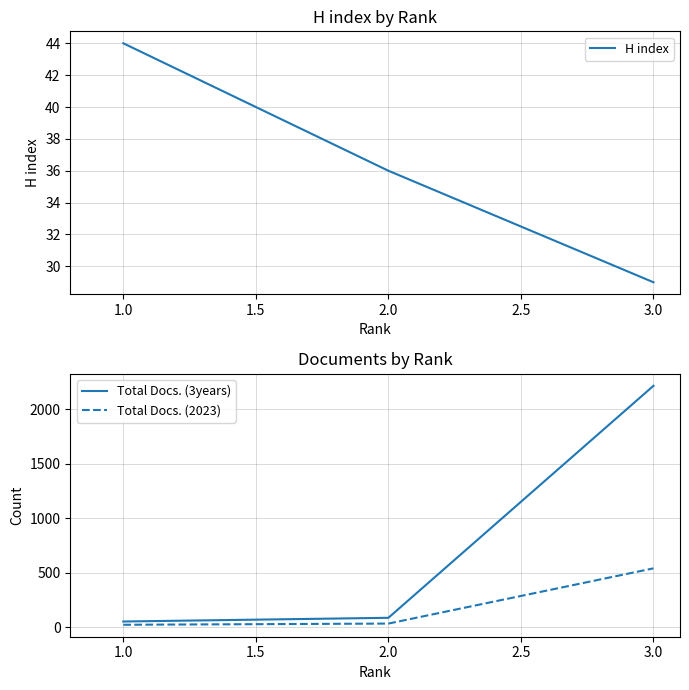

True or false: H index has a value of 44 at 1.0.

True